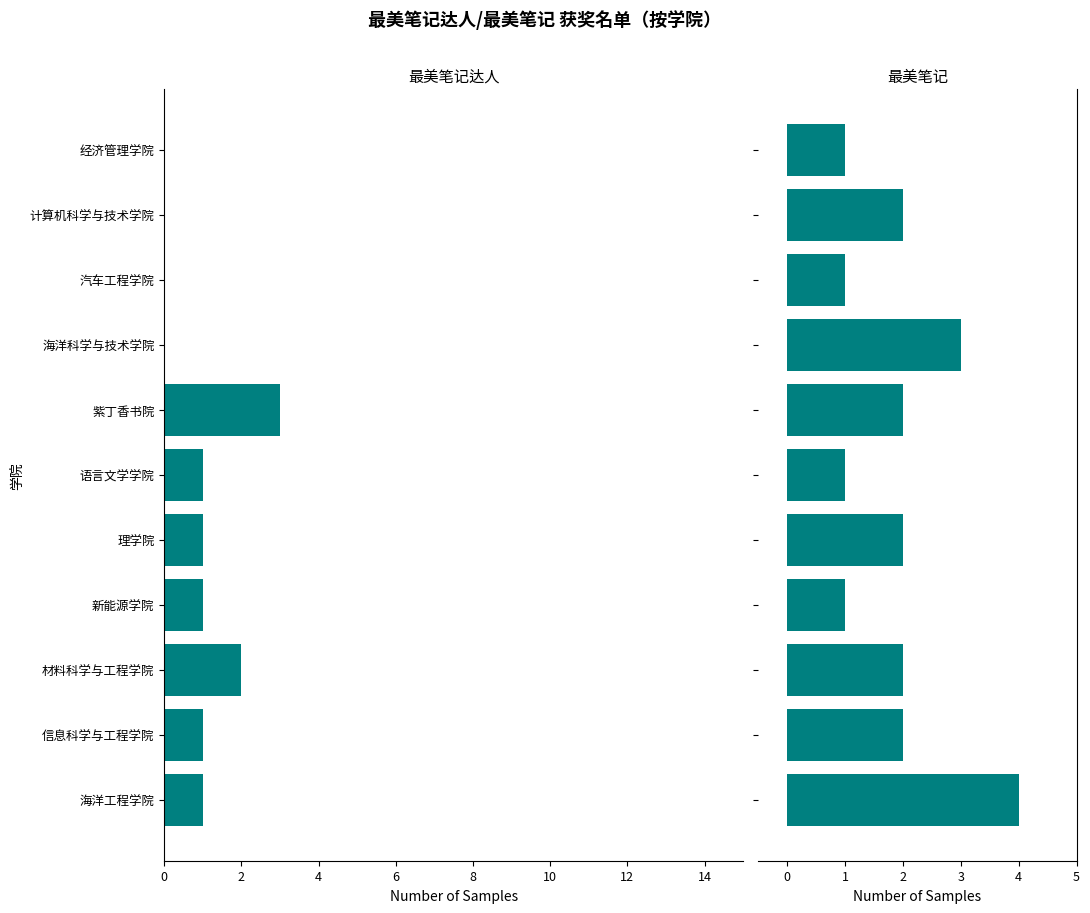

How many data points does each series have?

11